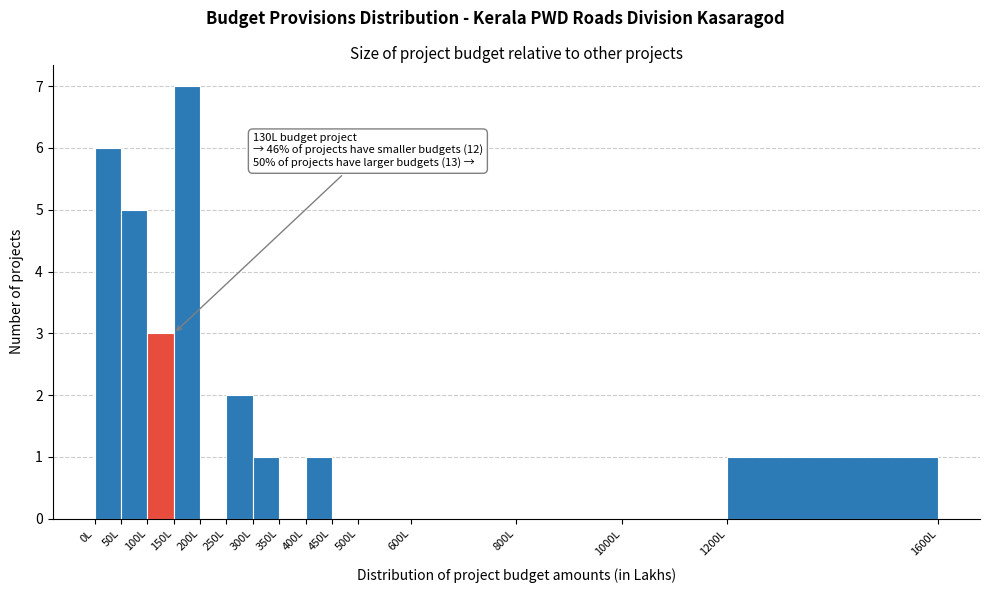

Which range on the x-axis has the tallest bar?

150 to 200